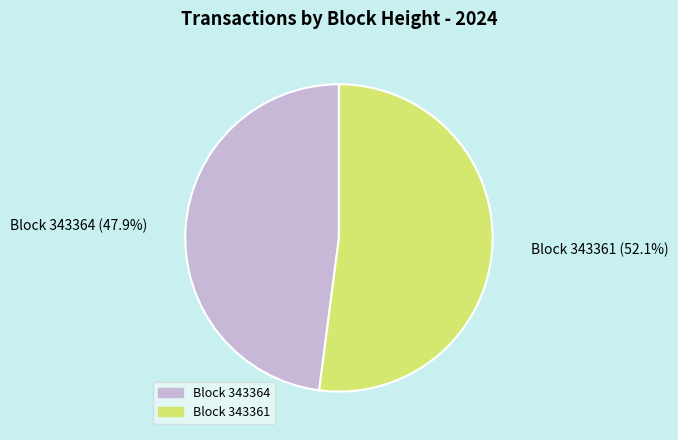

Is there any slice that represents more than half of the pie?

Yes